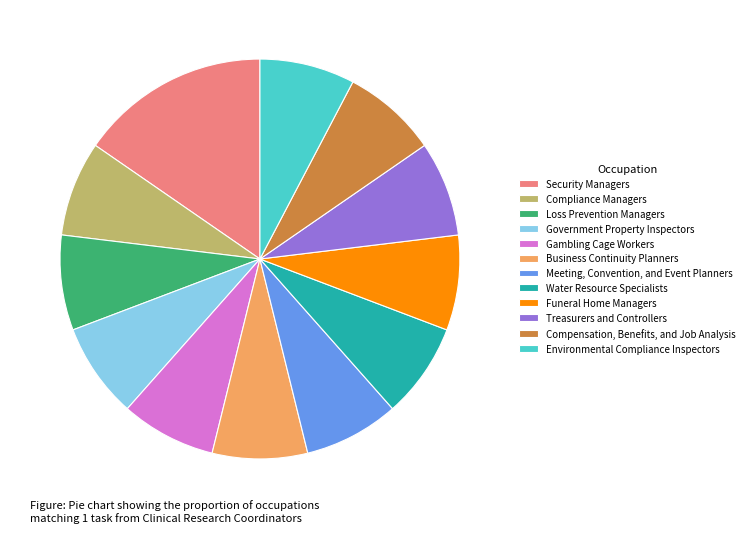

What is the ratio of the value at Compensation, Benefits, and Job Analysis to the value at Government Property Inspectors?

1.0